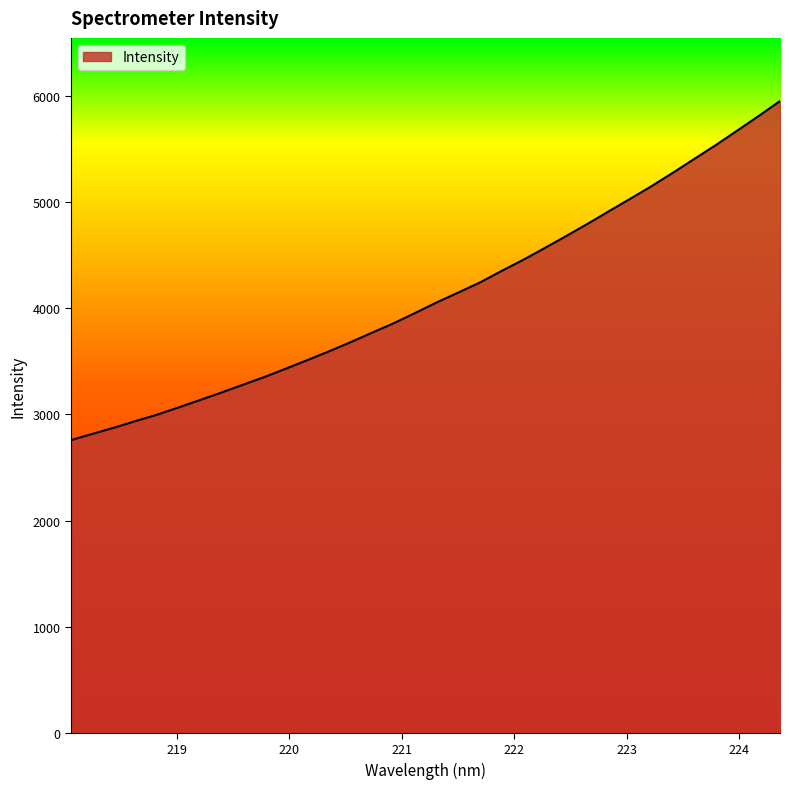

What is the minimum value shown in the chart?

2757.5